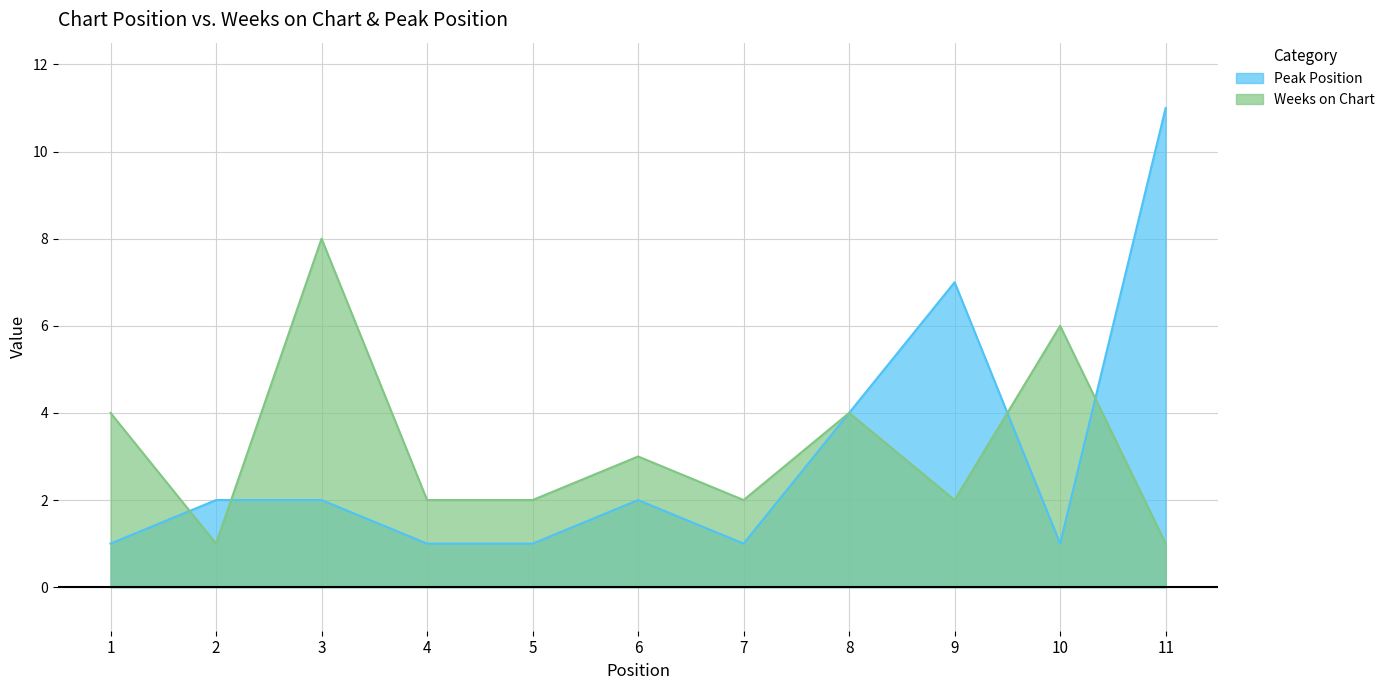

Which series has the largest total across all categories?

Weeks on Chart